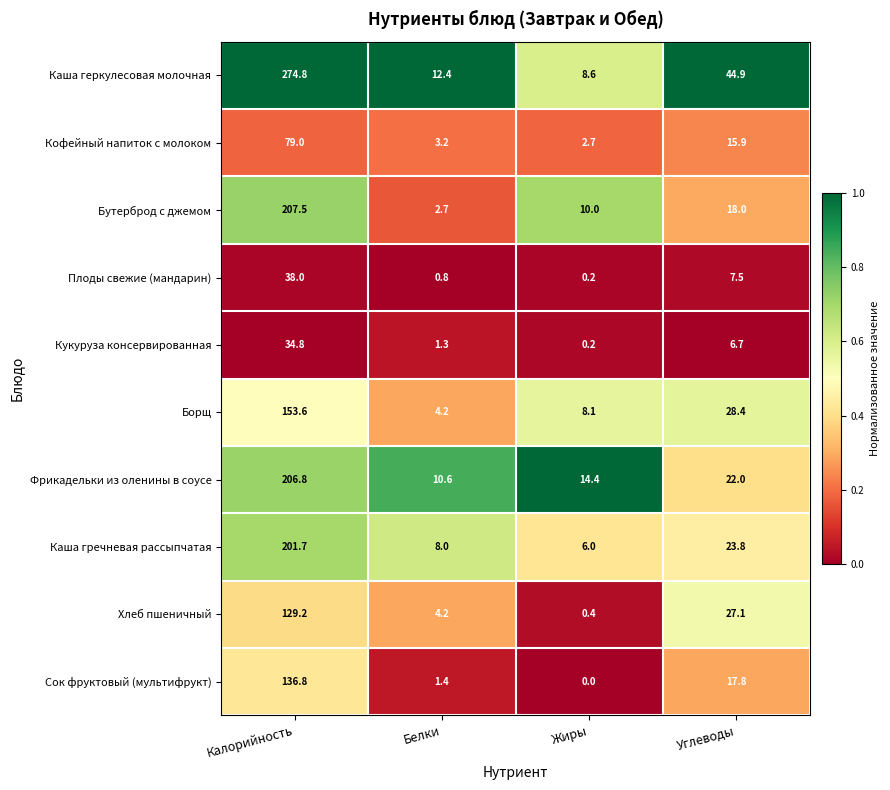

At which category is the sum across all series the highest?

Калорийность